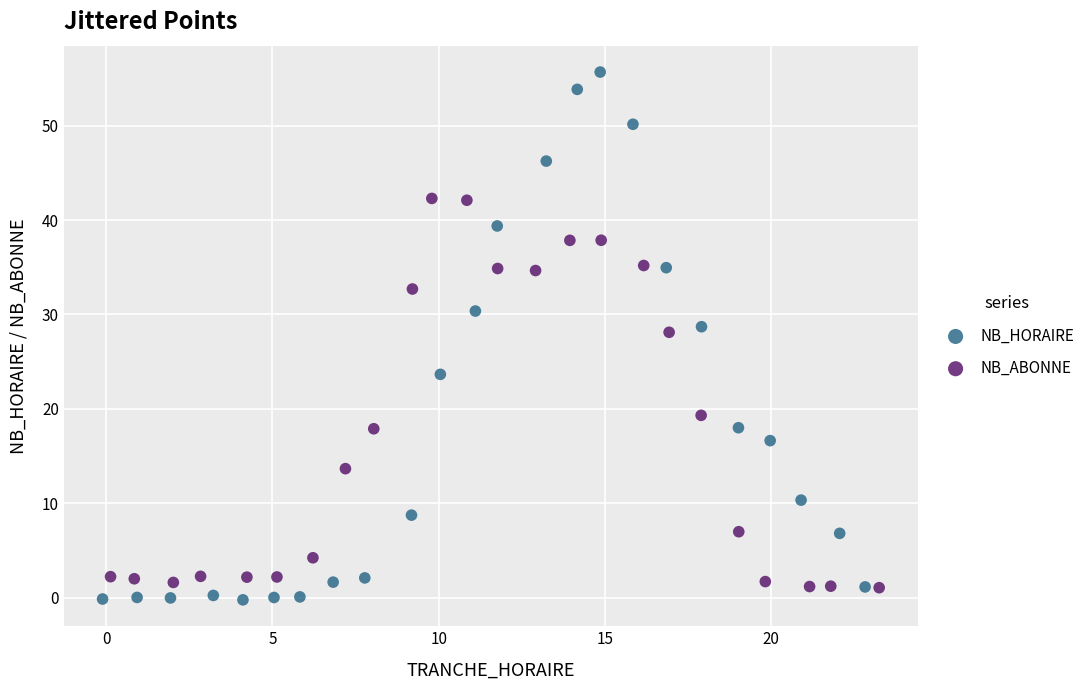

Which series has the widest spread of Y values?

NB_HORAIRE